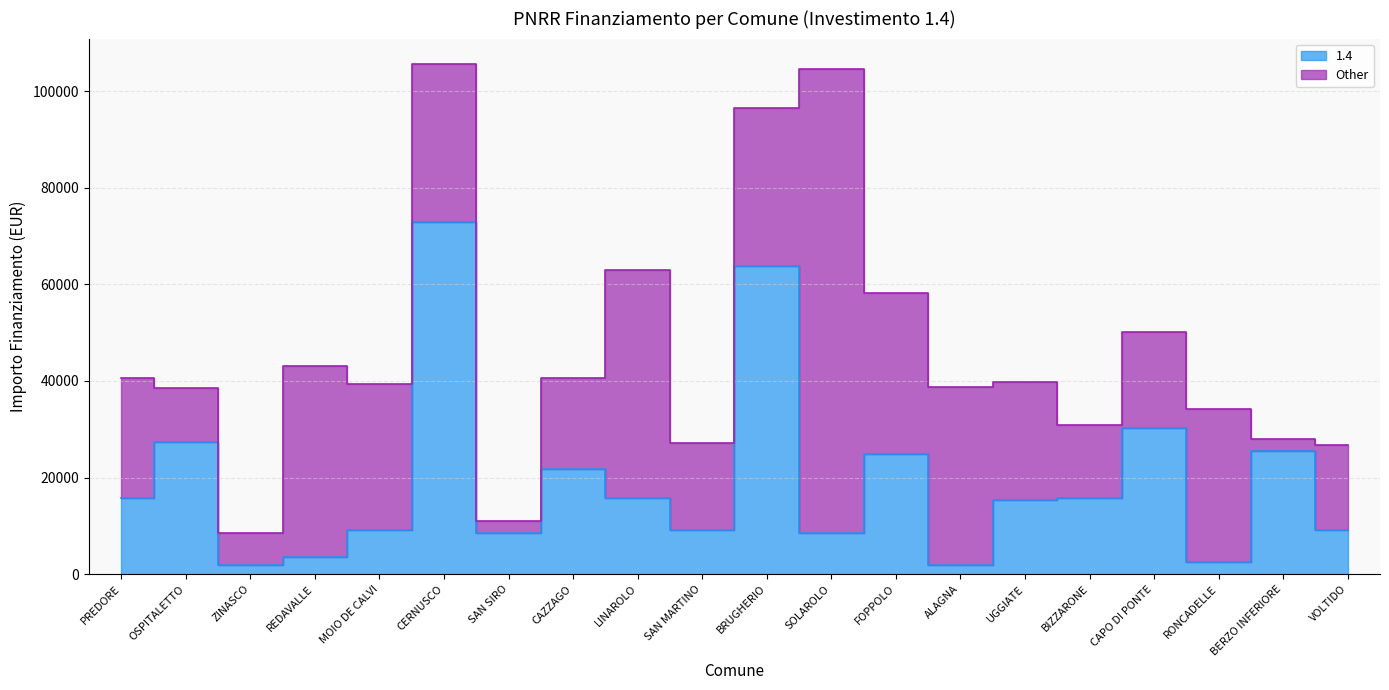

True or false: there are more than 1 points higher than both neighbors.

True